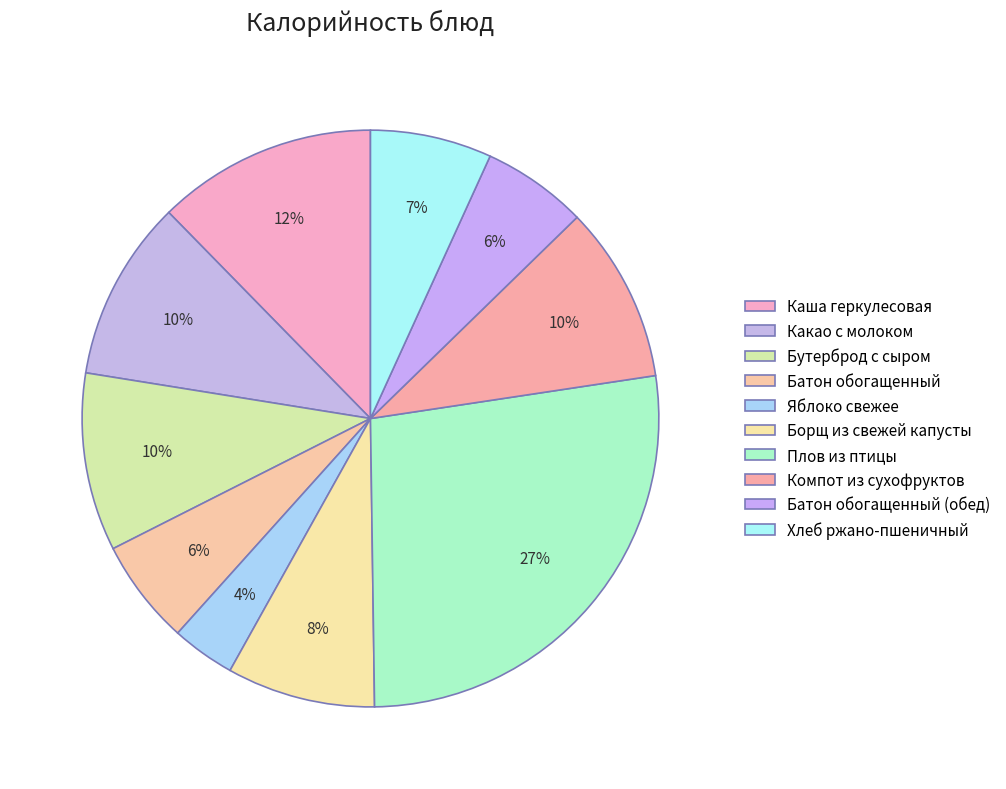

Is Борщ из свежей капусты the majority of the pie?

No